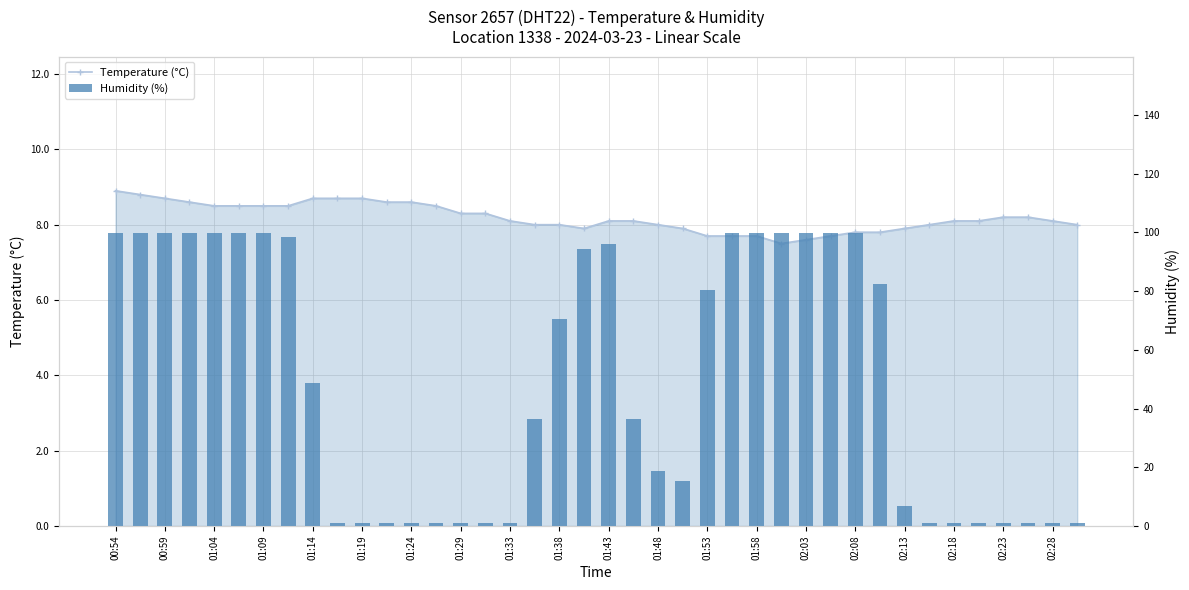

Which category has the highest value across all series?

00:54